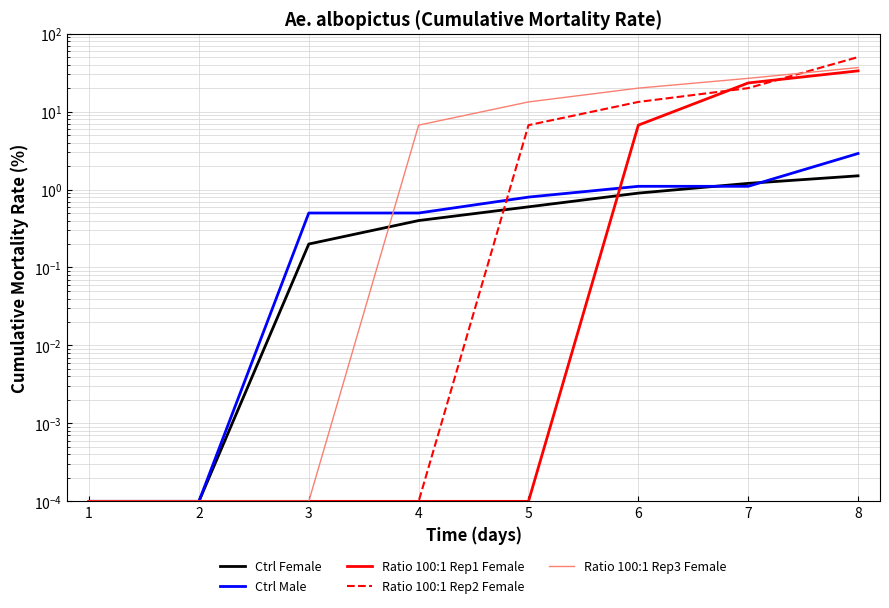

True or false: Ratio 100:1 Rep1 Female has more than 0 points higher than both neighbors.

False